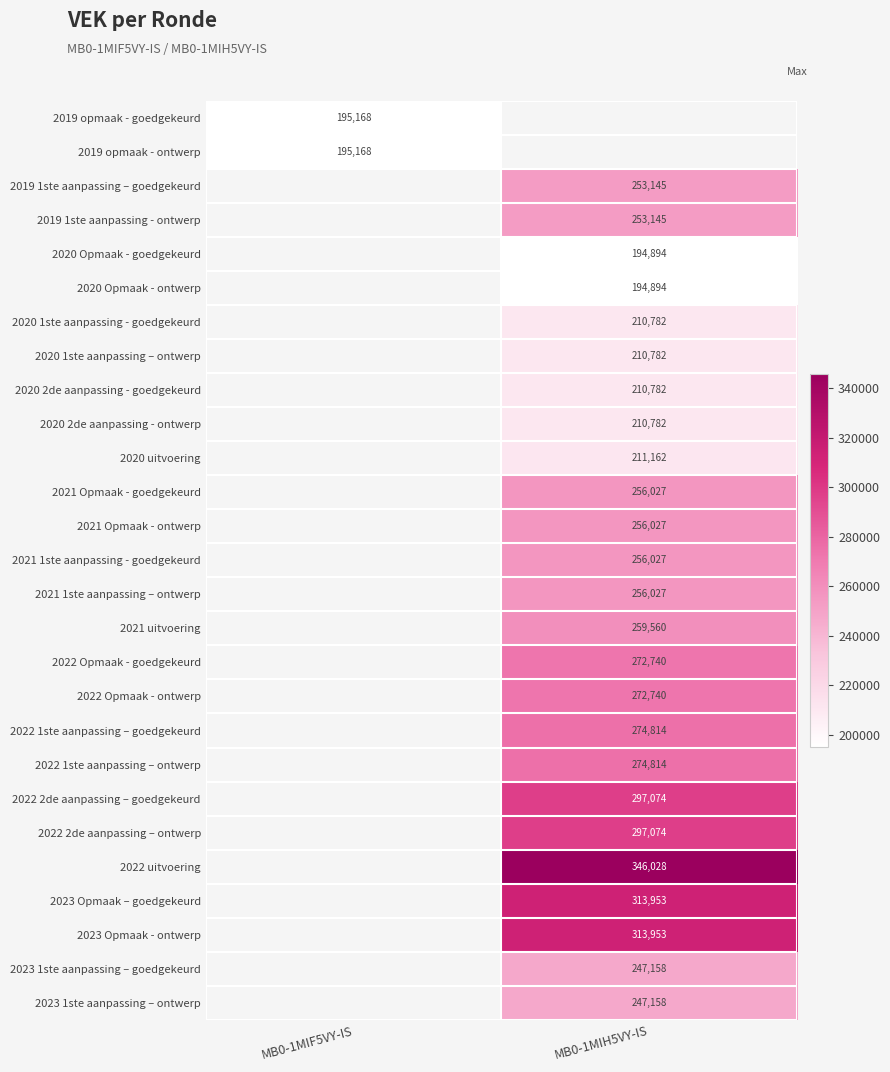

True or false: 2023 Opmaak - ontwerp has a value of 462114 at MB0-1MIH5VY-IS.

False